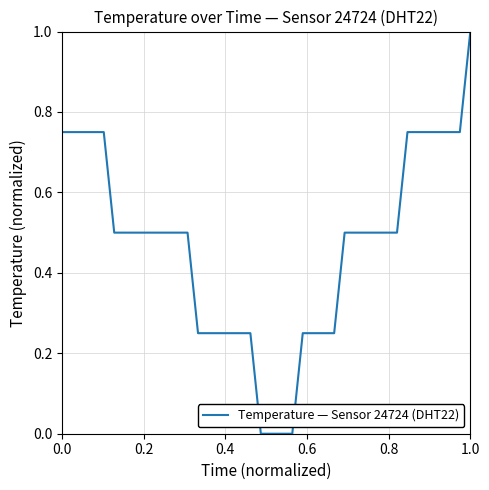

What is the difference between the maximum and minimum values?

1.0